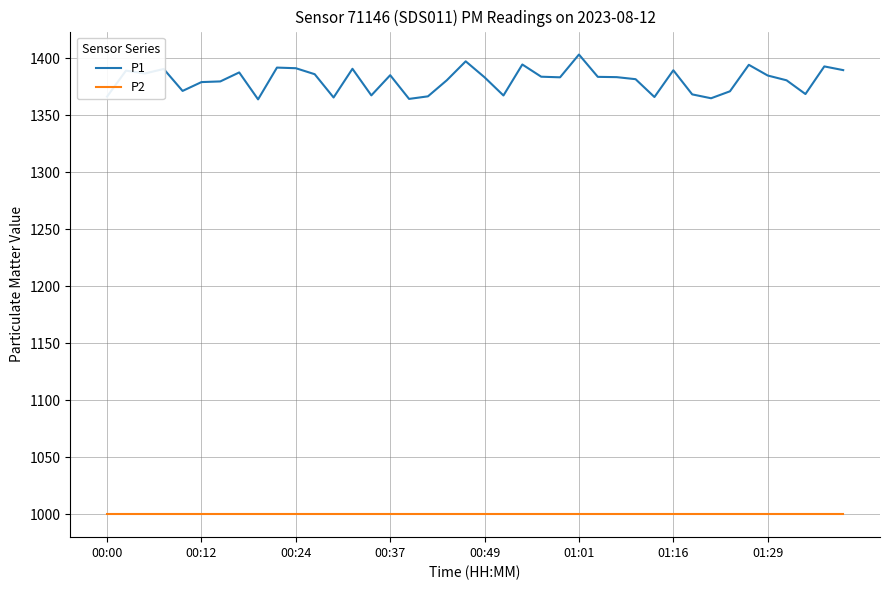

True or false: P2 and P1 intersect in this chart.

False